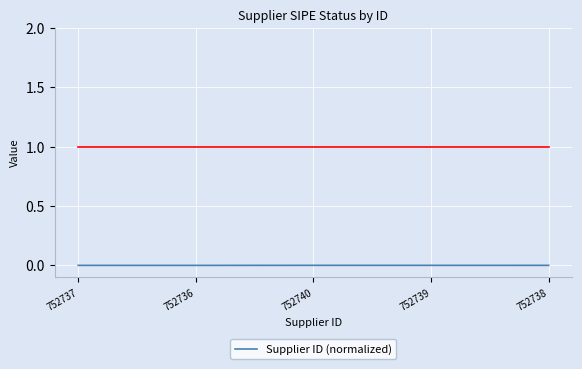

What position from the right is 752736?

4